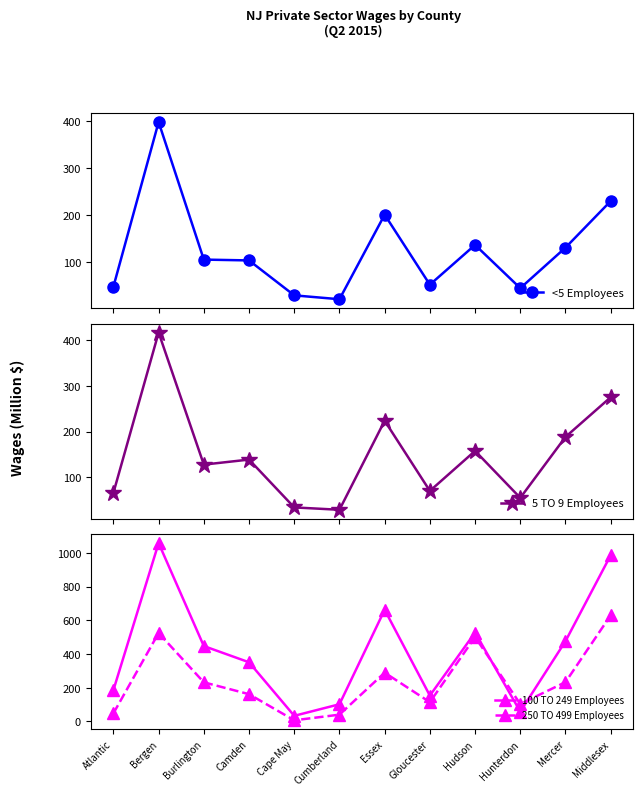

Reading left to right, transcribe all the data shown in this chart.

<5 Employees: Atlantic=48.0	Bergen=397.2	Burlington=105.5	Camden=103.7	Cape May=29.6	Cumberland=21.4	Essex=200.7	Gloucester=52.3	Hudson=136.6	Hunterdon=44.9	Mercer=130.9	Middlesex=229.6
5 TO 9 Employees: Atlantic=66.0	Bergen=416.4	Burlington=127.7	Camden=138.7	Cape May=34.1	Cumberland=29.0	Essex=223.6	Gloucester=70.2	Hudson=157.7	Hunterdon=55.0	Mercer=188.2	Middlesex=275.0
100 TO 249 Employees: Atlantic=186.0	Bergen=1057.9	Burlington=447.1	Camden=351.0	Cape May=33.4	Cumberland=102.0	Essex=662.3	Gloucester=153.4	Hudson=527.4	Hunterdon=58.2	Mercer=476.3	Middlesex=986.1
250 TO 499 Employees: Atlantic=48.1	Bergen=524.6	Burlington=232.1	Camden=161.7	Cape May=6.8	Cumberland=40.3	Essex=289.5	Gloucester=114.3	Hudson=500.7	Hunterdon=103.3	Mercer=233.2	Middlesex=629.6